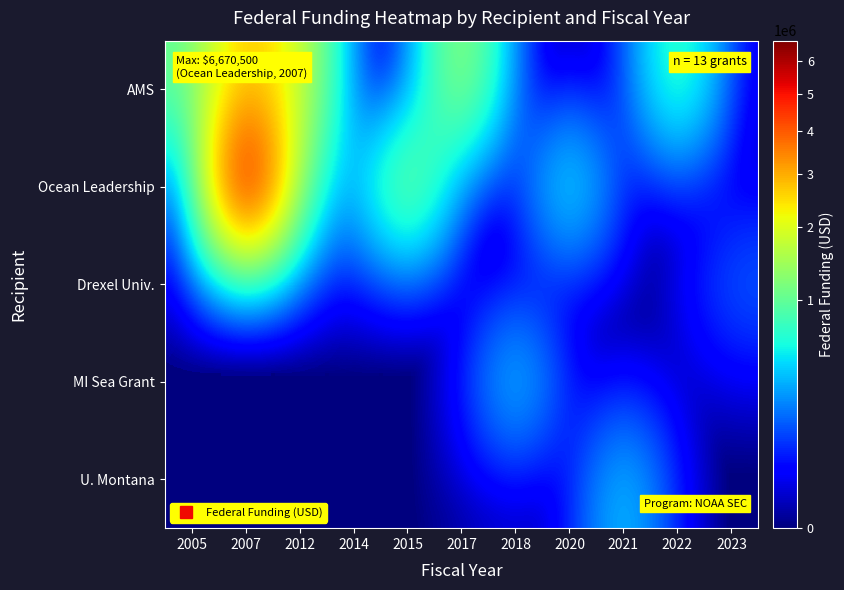

Between 2007 and 2015, which series saw the biggest shift?

Ocean Leadership